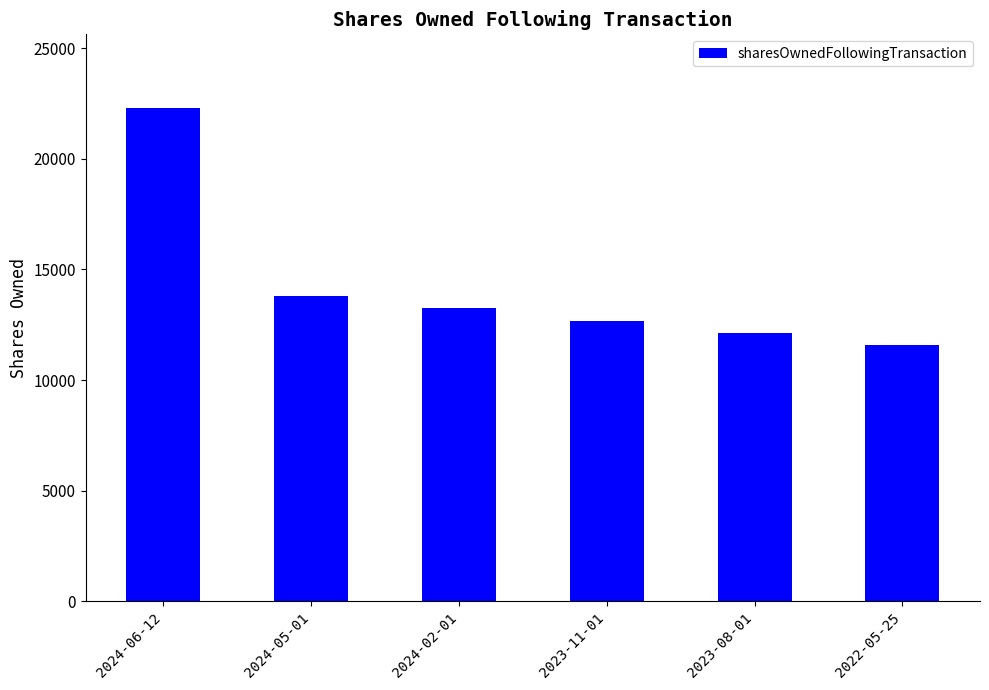

What is the average value?

14291